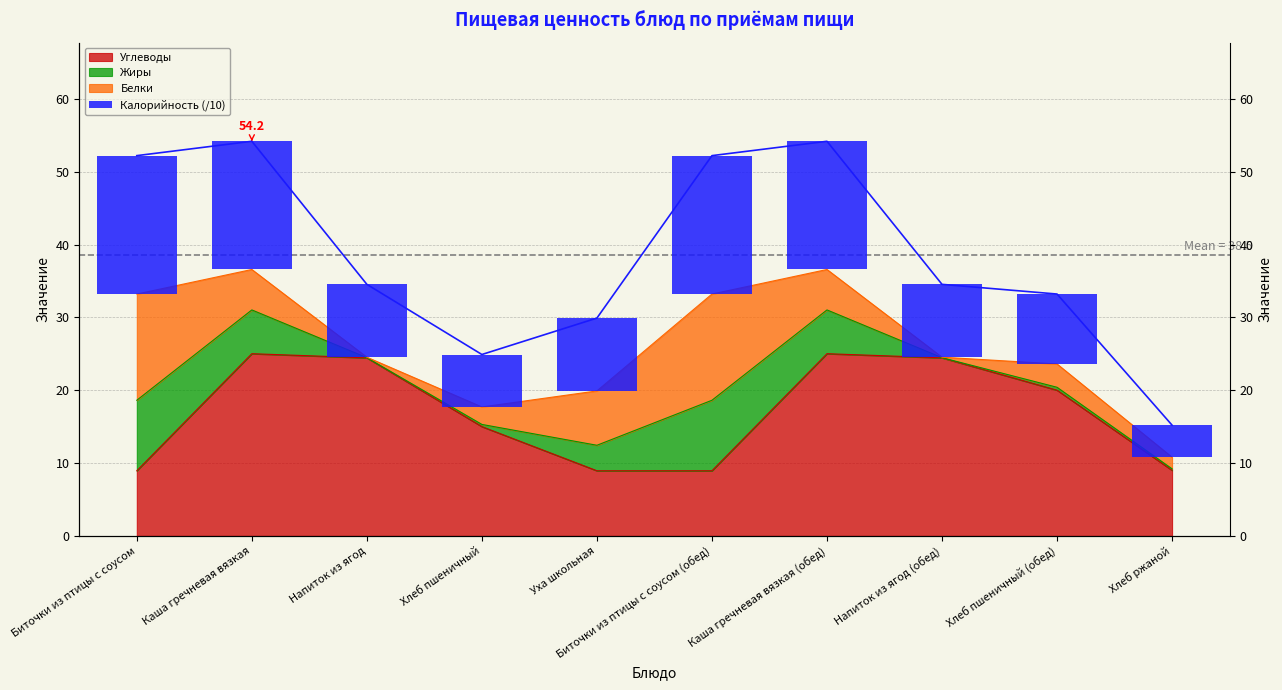

Does the chart contain any negative values?

No